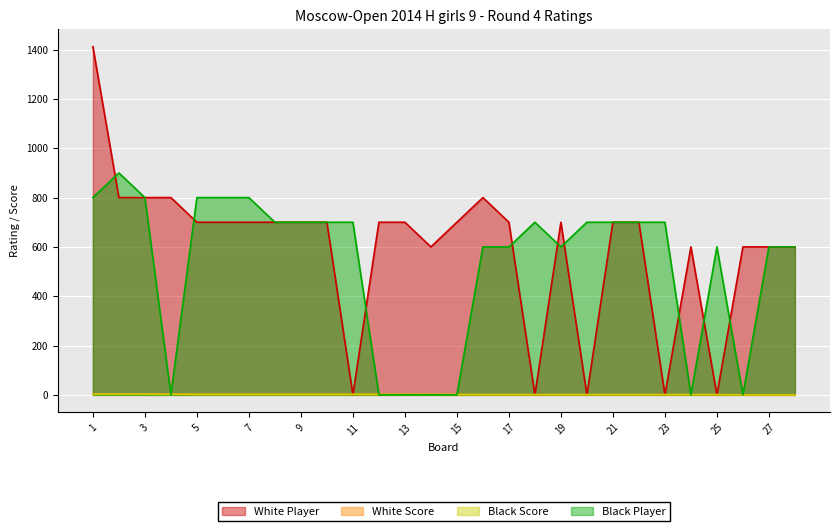

What is the difference between the maximum and minimum values in the White Player series?

1412.0